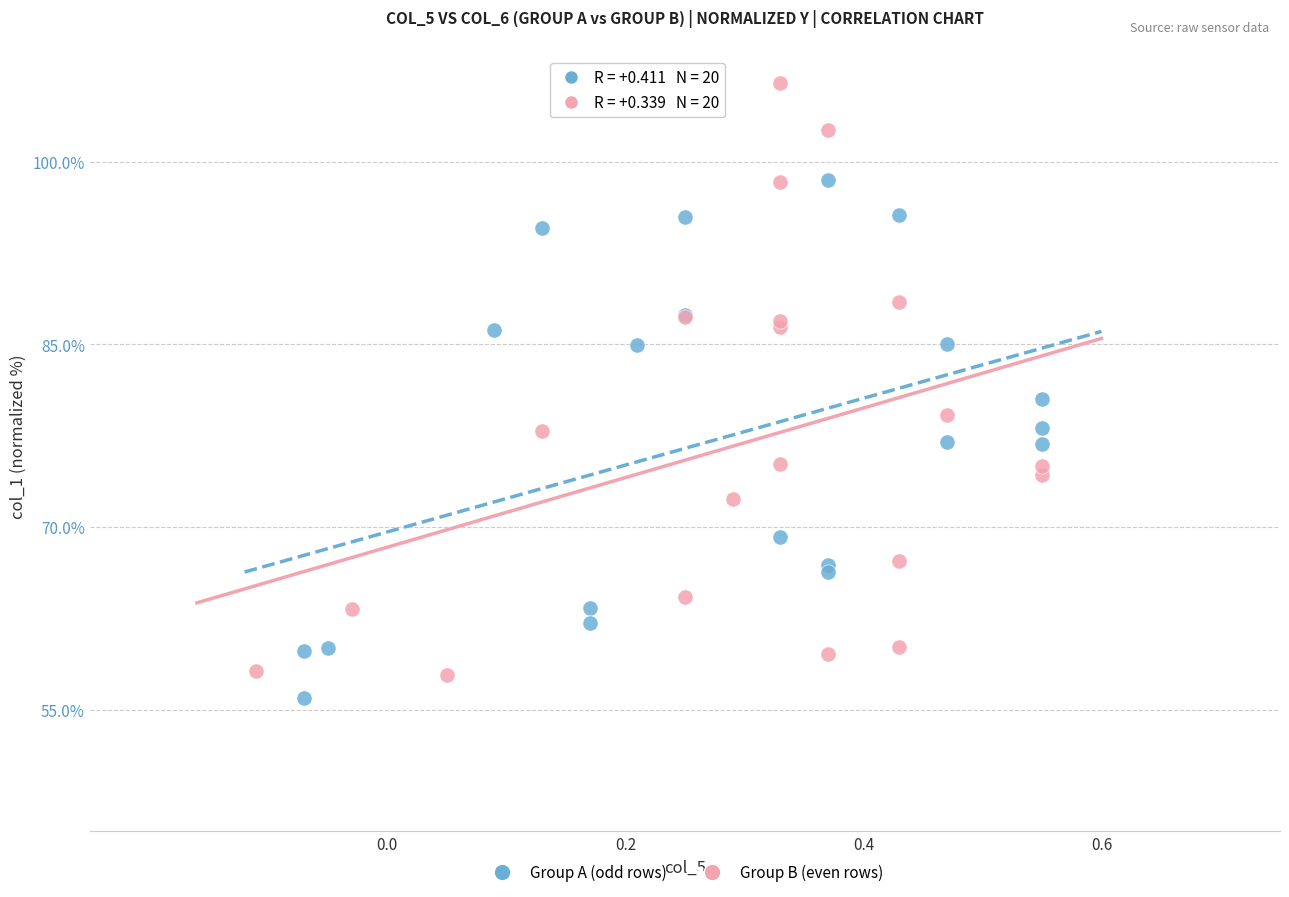

What are all the series names shown in the legend?

Group A (odd rows), Group B (even rows)